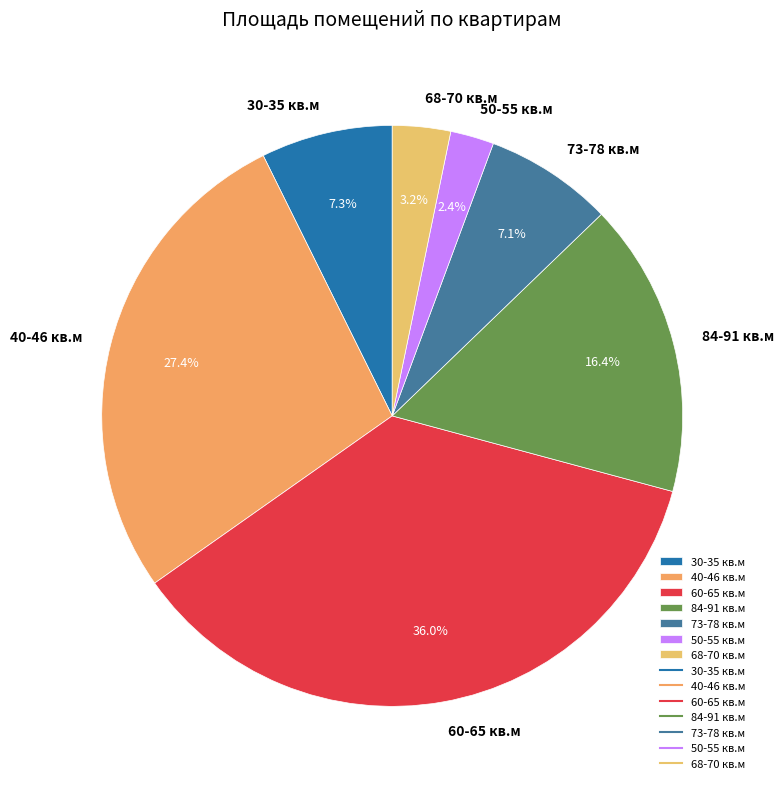

What is the largest slice in the pie chart?

60-65 кв.м